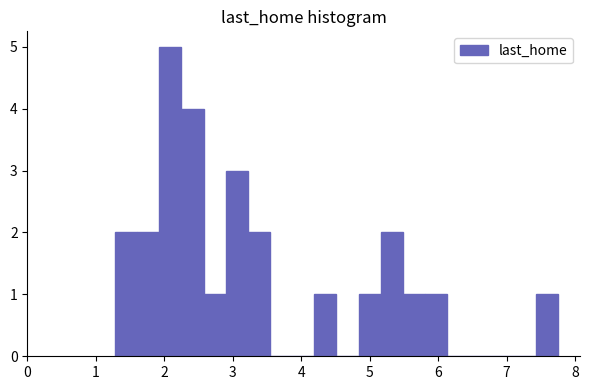

Read against the x-axis, roughly where is the centre of the tallest bar?

2.1